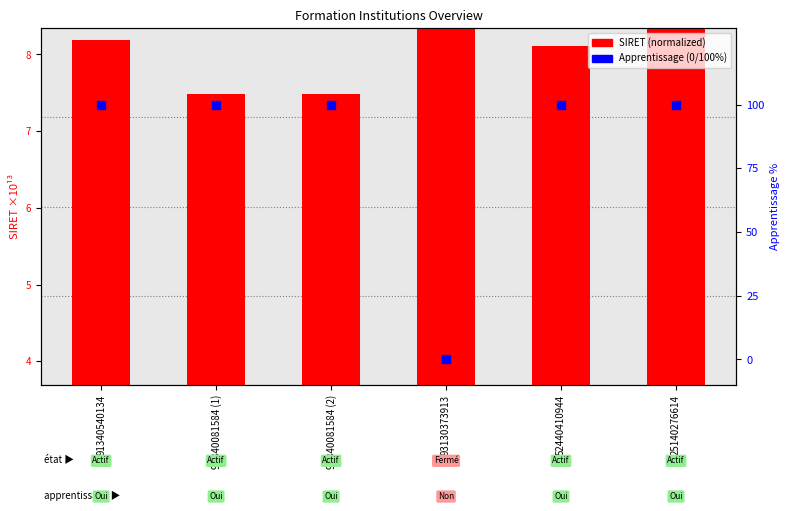

Which series has the widest spread of Y values?

Apprentissage (0/100%)